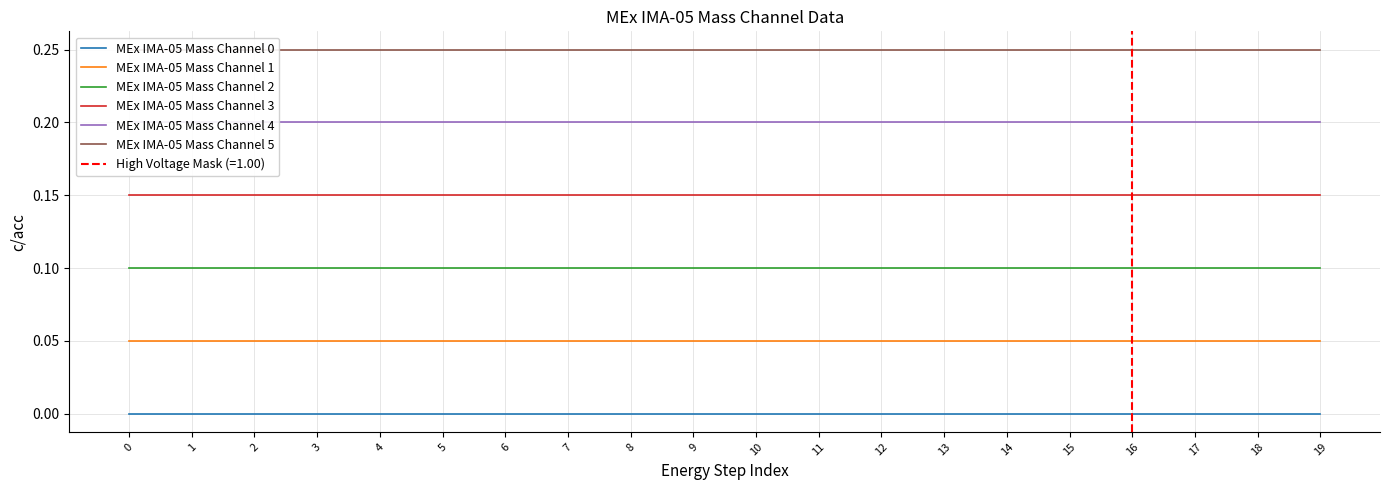

Is the value of MEx IMA-05 Mass Channel 2 at 0 greater than the value of MEx IMA-05 Mass Channel 1 at 6?

Yes